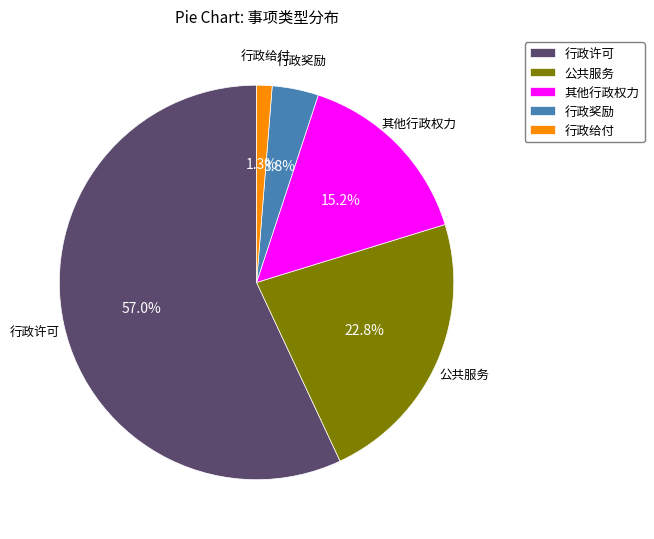

Which category has the smallest portion of the pie?

行政给付